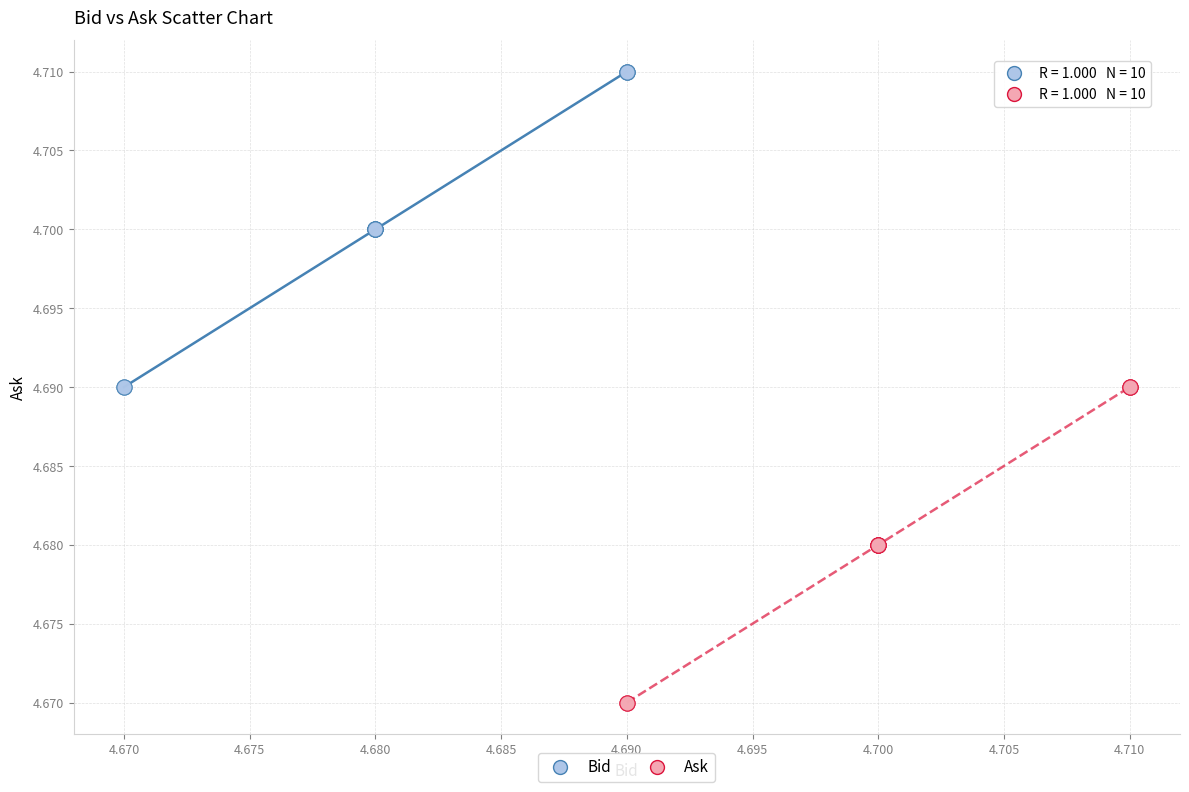

Which series reaches the maximum Y coordinate?

Bid